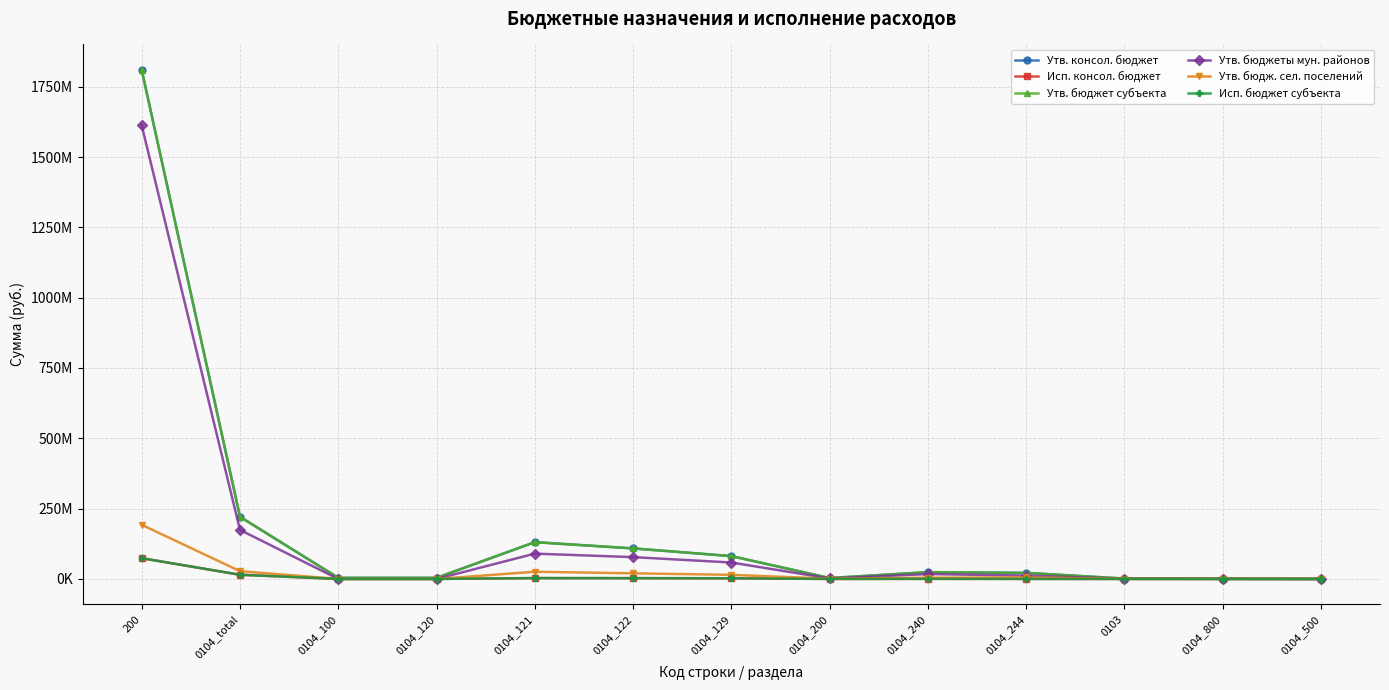

Does the chart have visible grid lines?

Yes